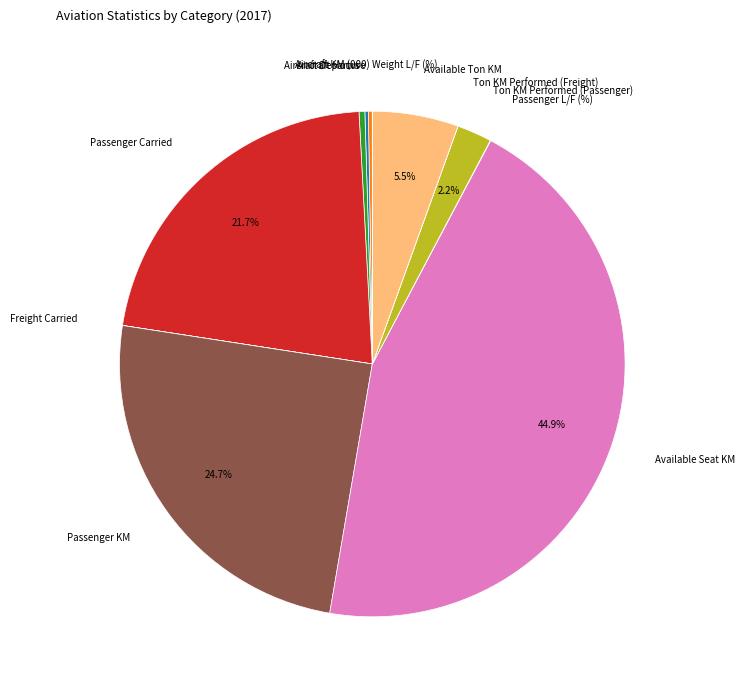

Is there any slice that represents more than half of the pie?

No